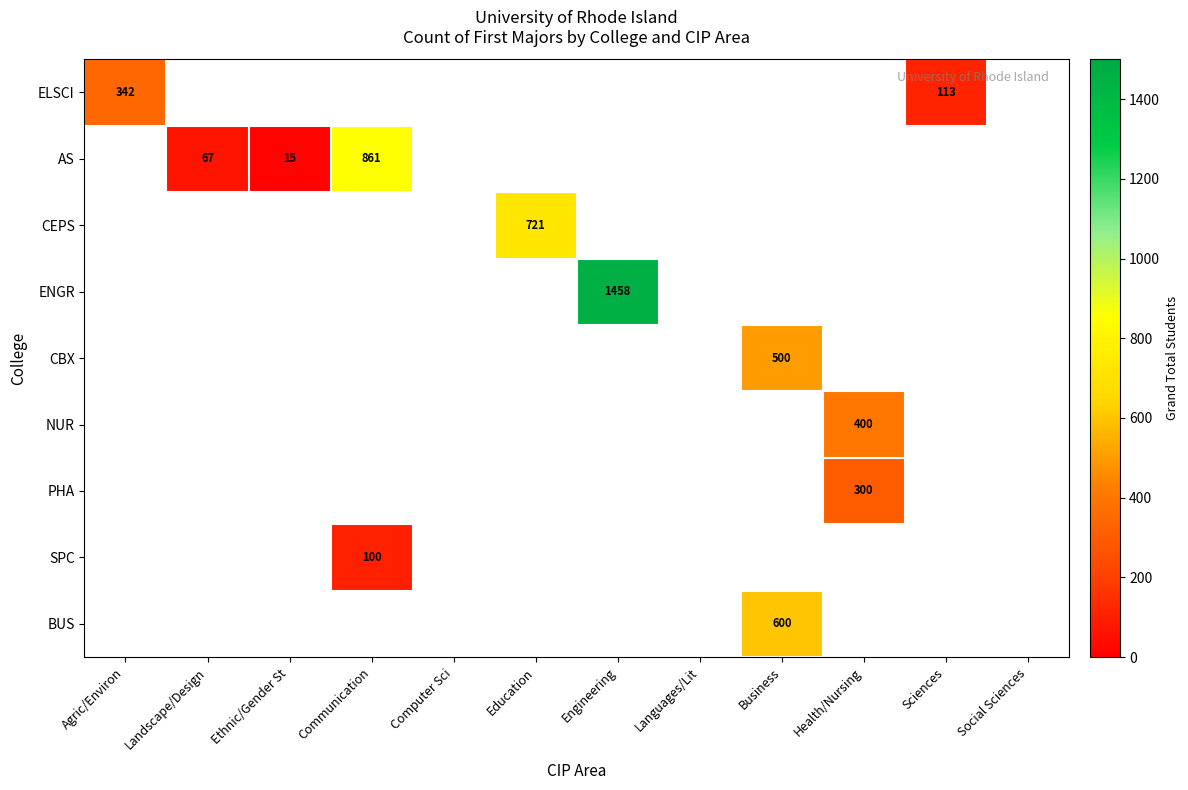

What is the minimum value shown in the chart?

15.0